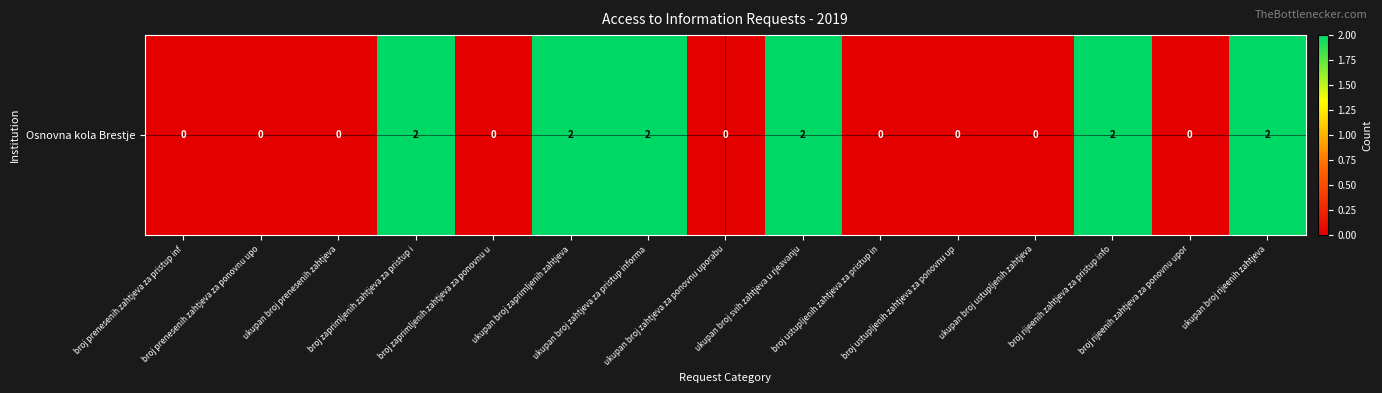

Reading right to left, transcribe all the data shown in this chart.

2	0	2	0	0	0	2	0	2	2	0	2	0	0	0